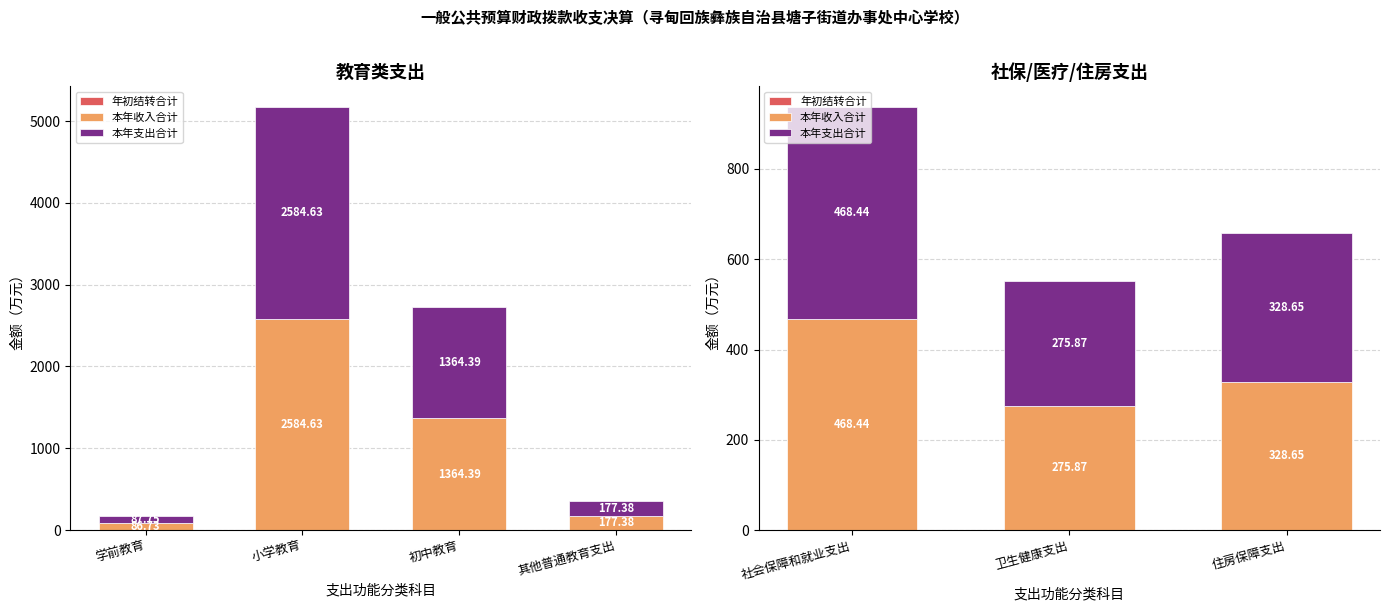

What is the average value of the 本年支出合计 series?

357.7